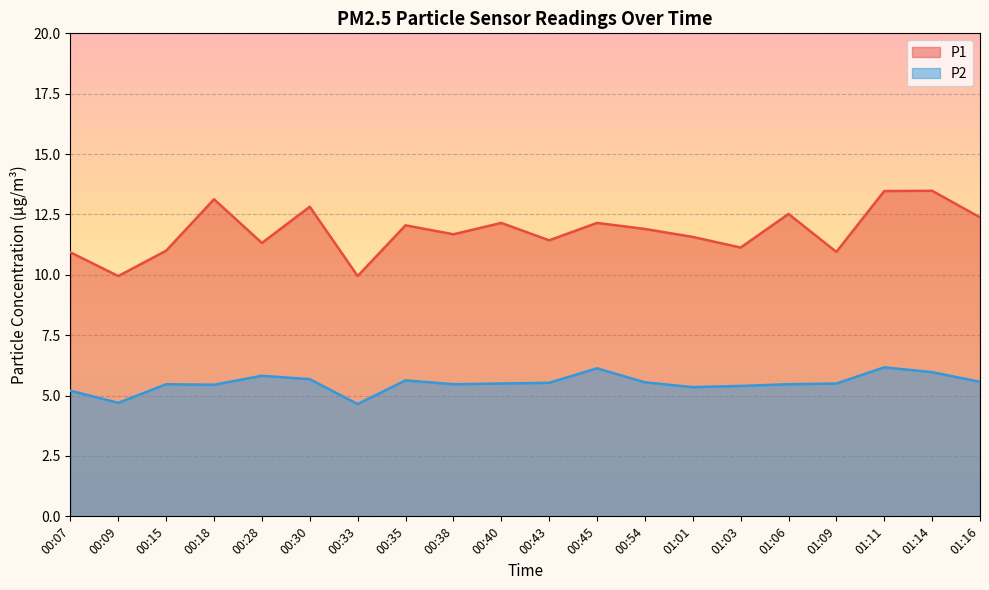

What is the difference between the second highest and minimum values in the P2 series?

1.5